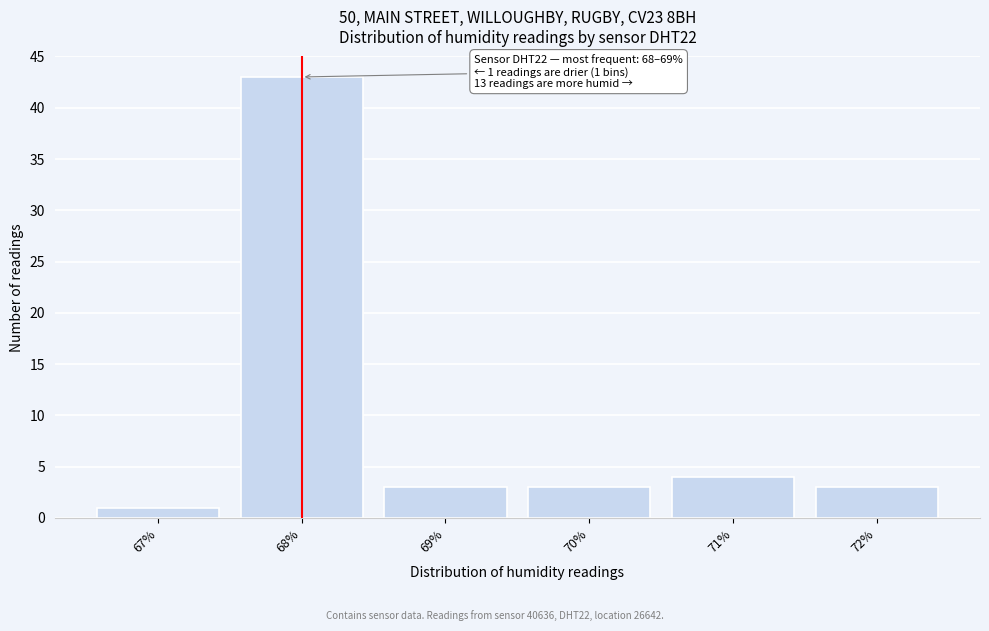

Reading right to left, transcribe all the data shown in this chart.

3	4	3	3	43	1